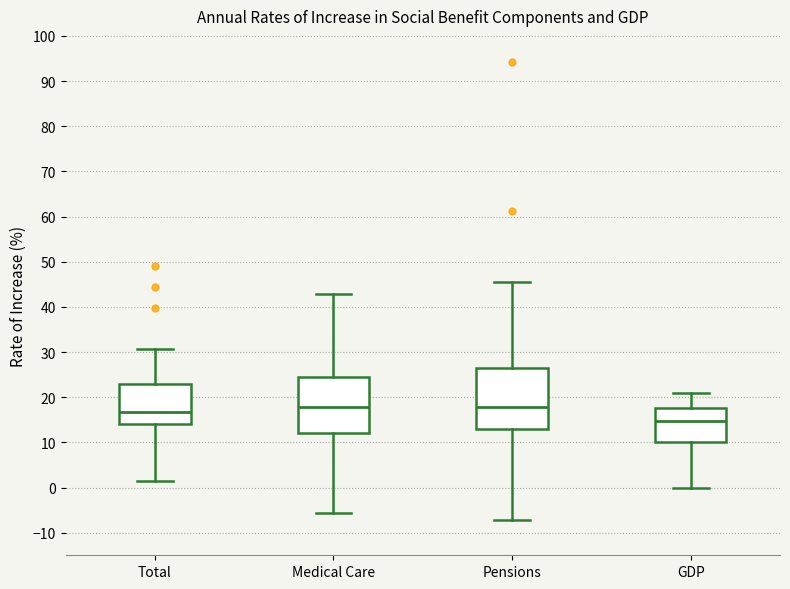

Which box's median line is the lowest?

GDP